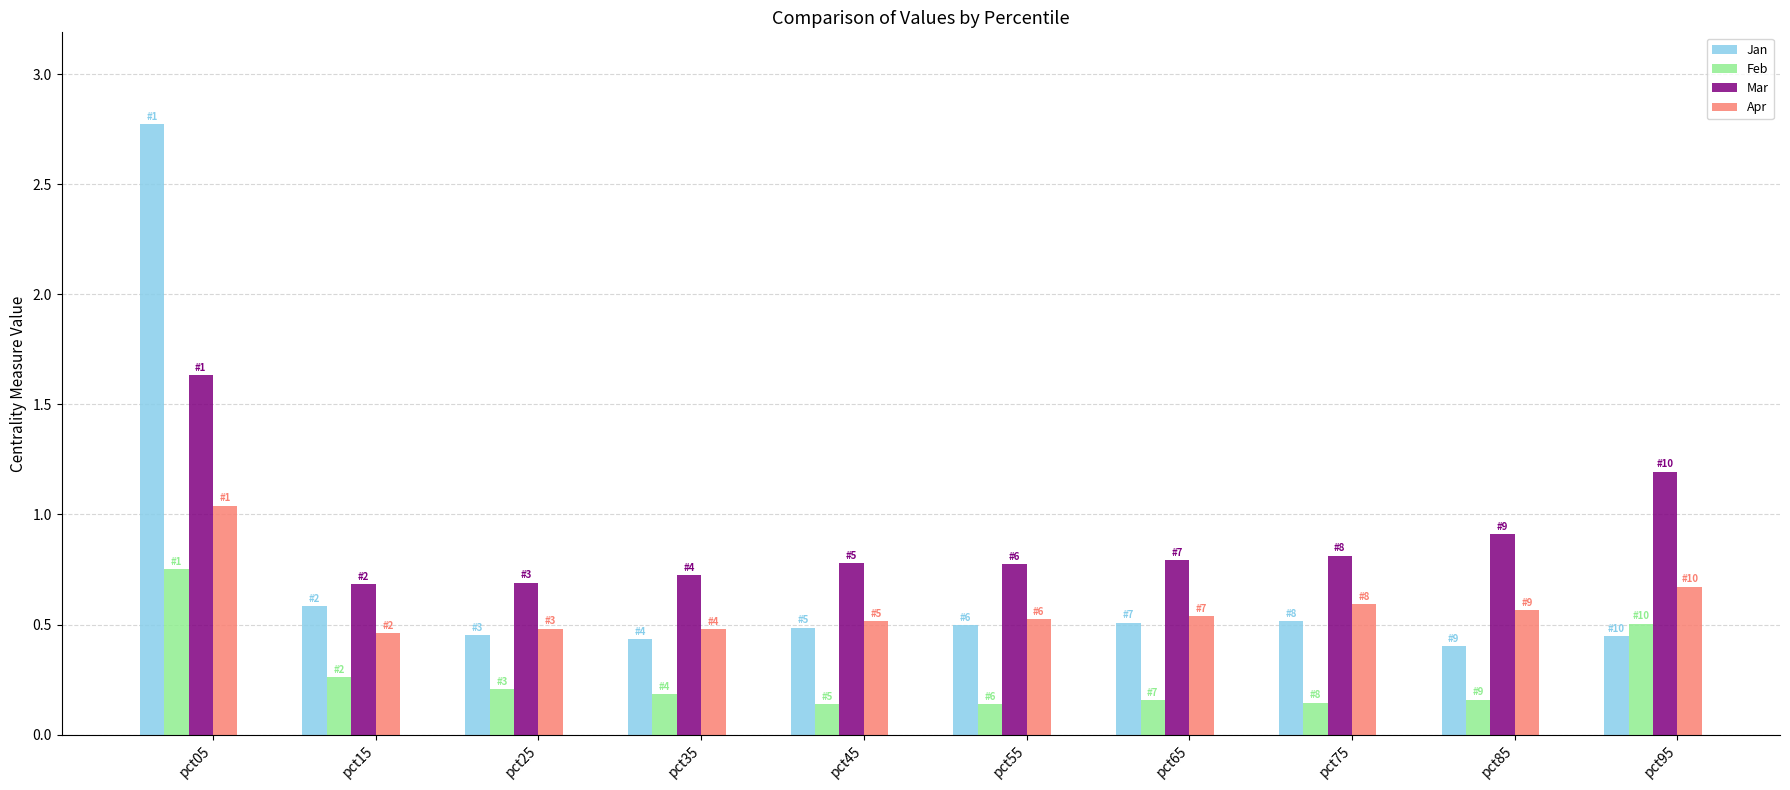

Which series has the largest range (max minus min)?

Jan